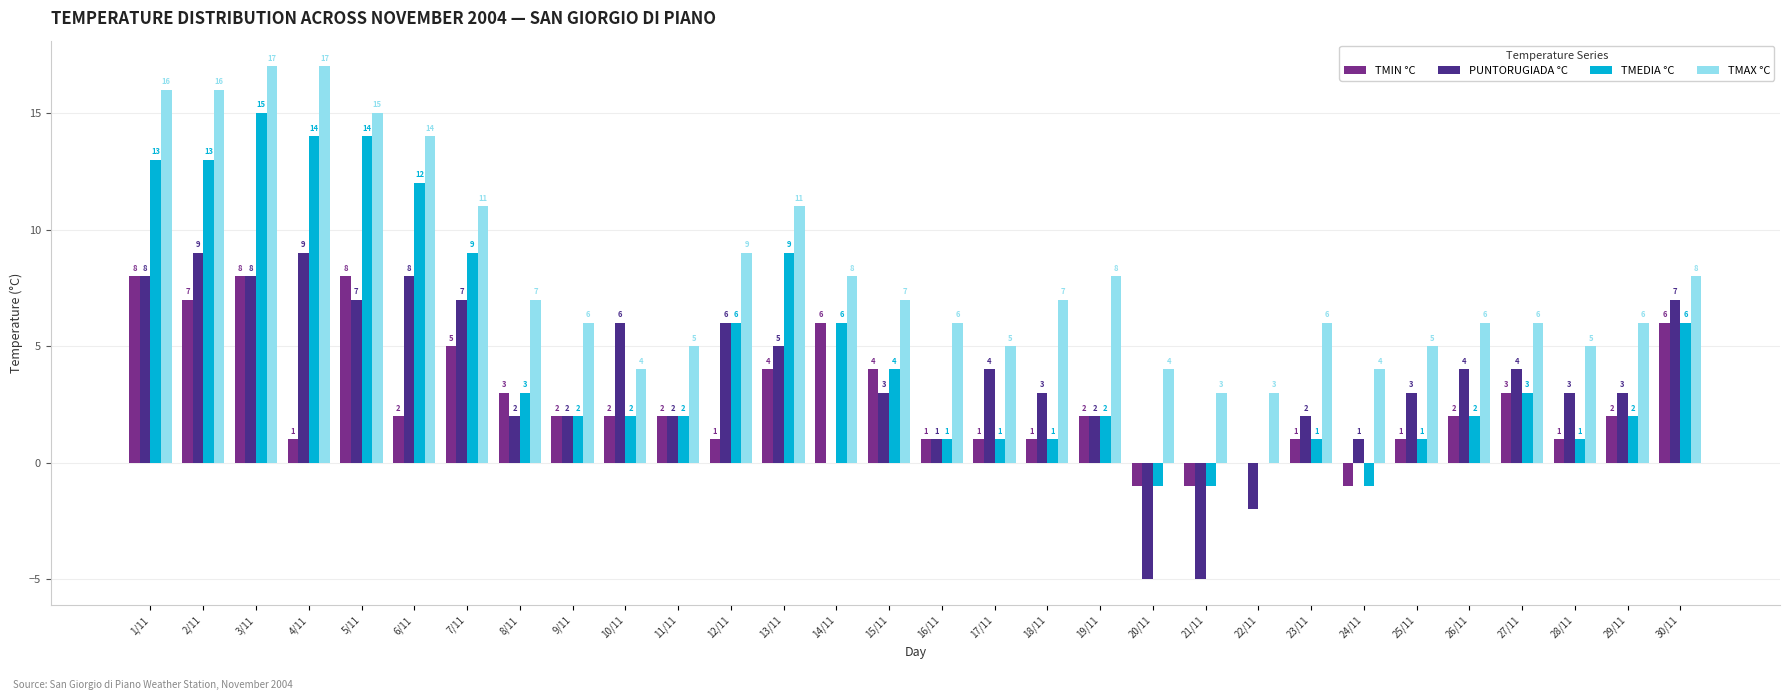

What is the maximum value for TMIN °C?

8